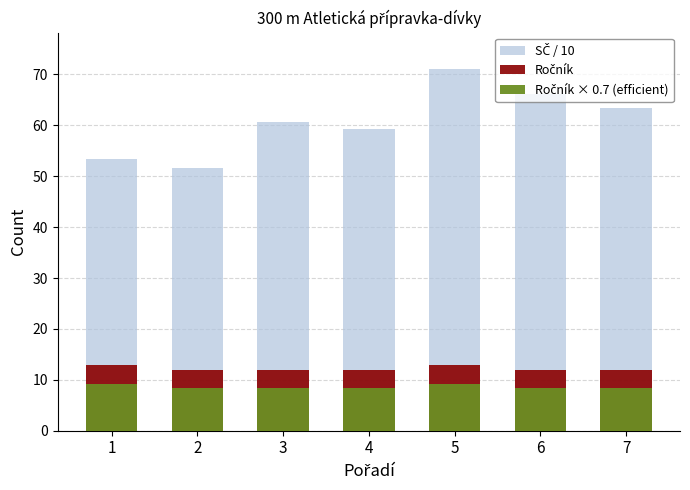

What is the value of the SČ / 10 bar at the 3rd from the left?

60.7